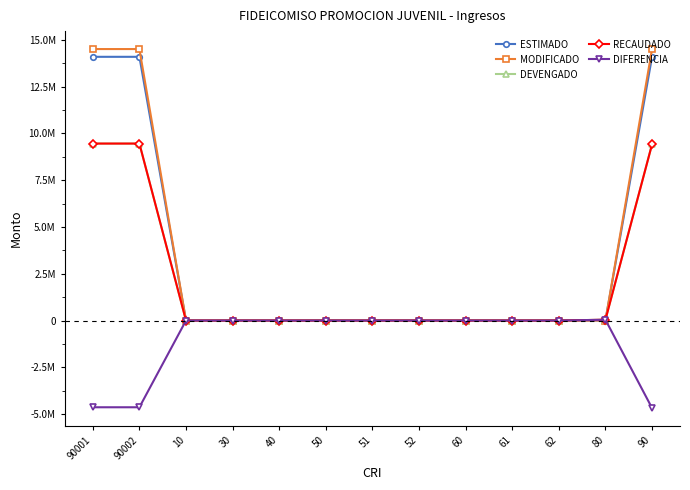

At which label is MODIFICADO closest to 7251596?

10